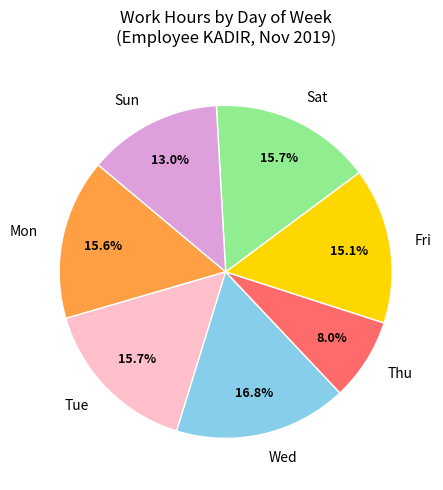

Is the sum of Wed and Fri greater than half?

No